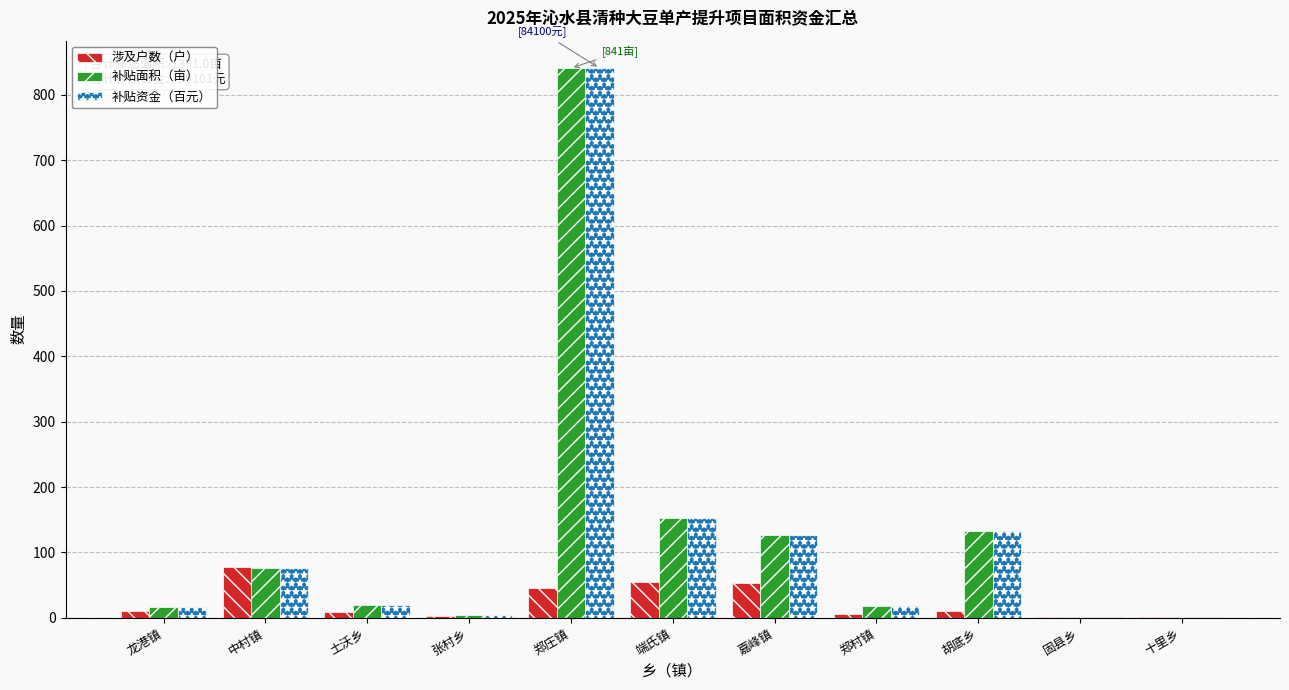

Where is 补贴资金（百元） nearest to the value 421?

端氏镇